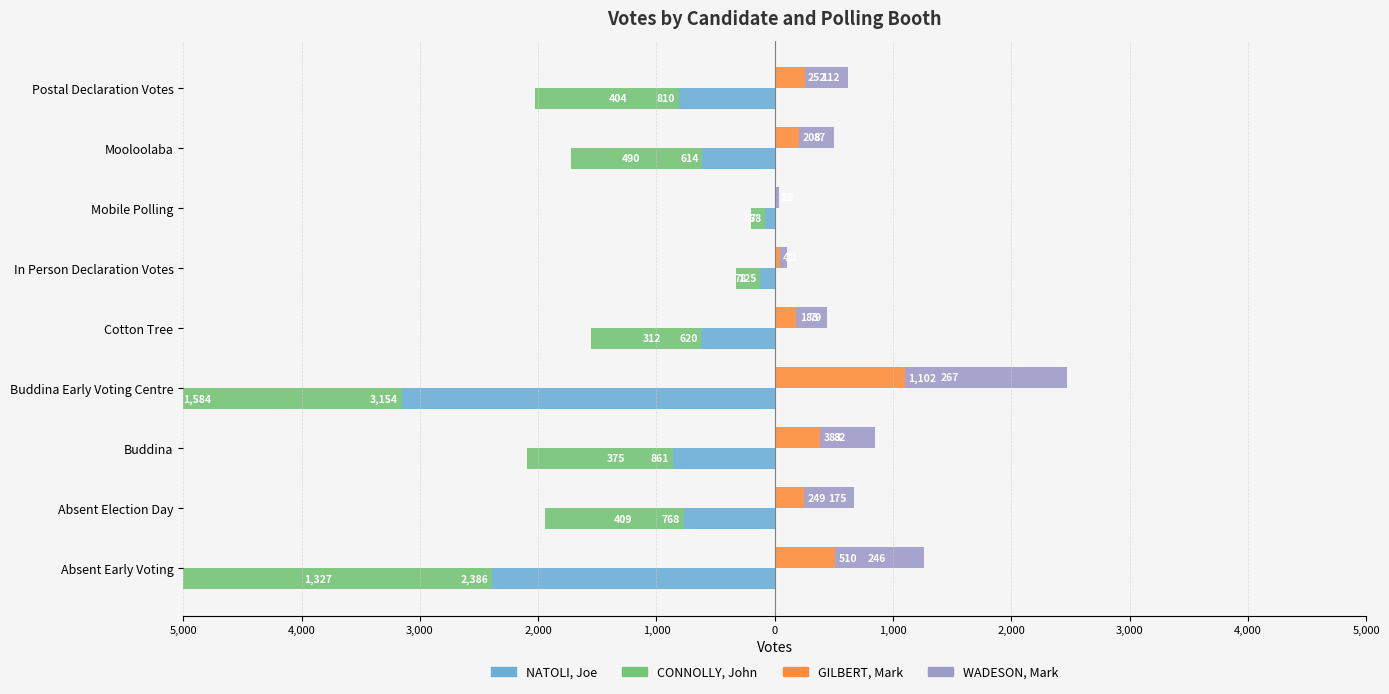

What is the value of the GILBERT, Mark bar at the 2nd from the left?

249